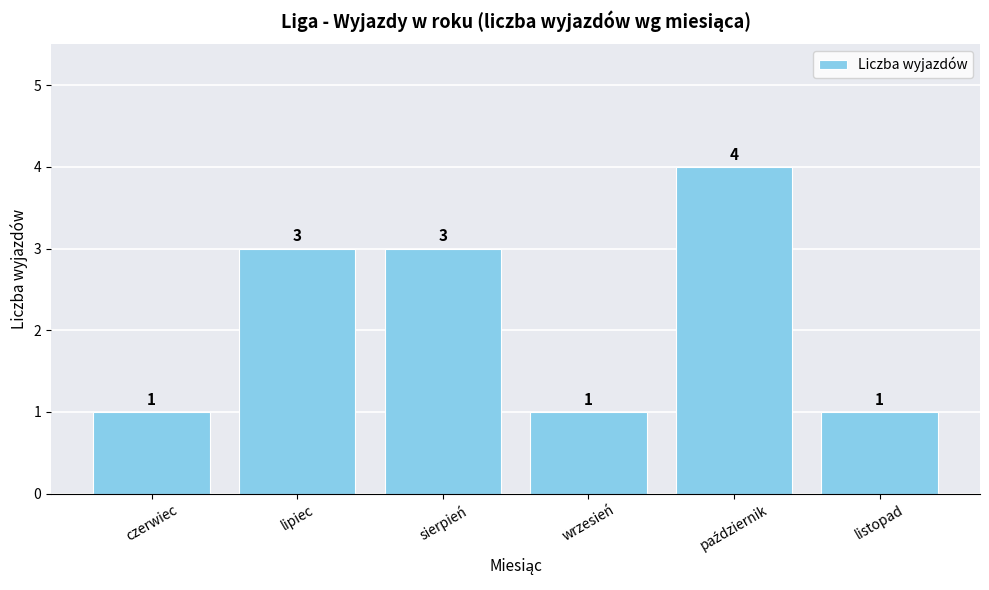

What is the difference between the maximum and second lowest values?

3